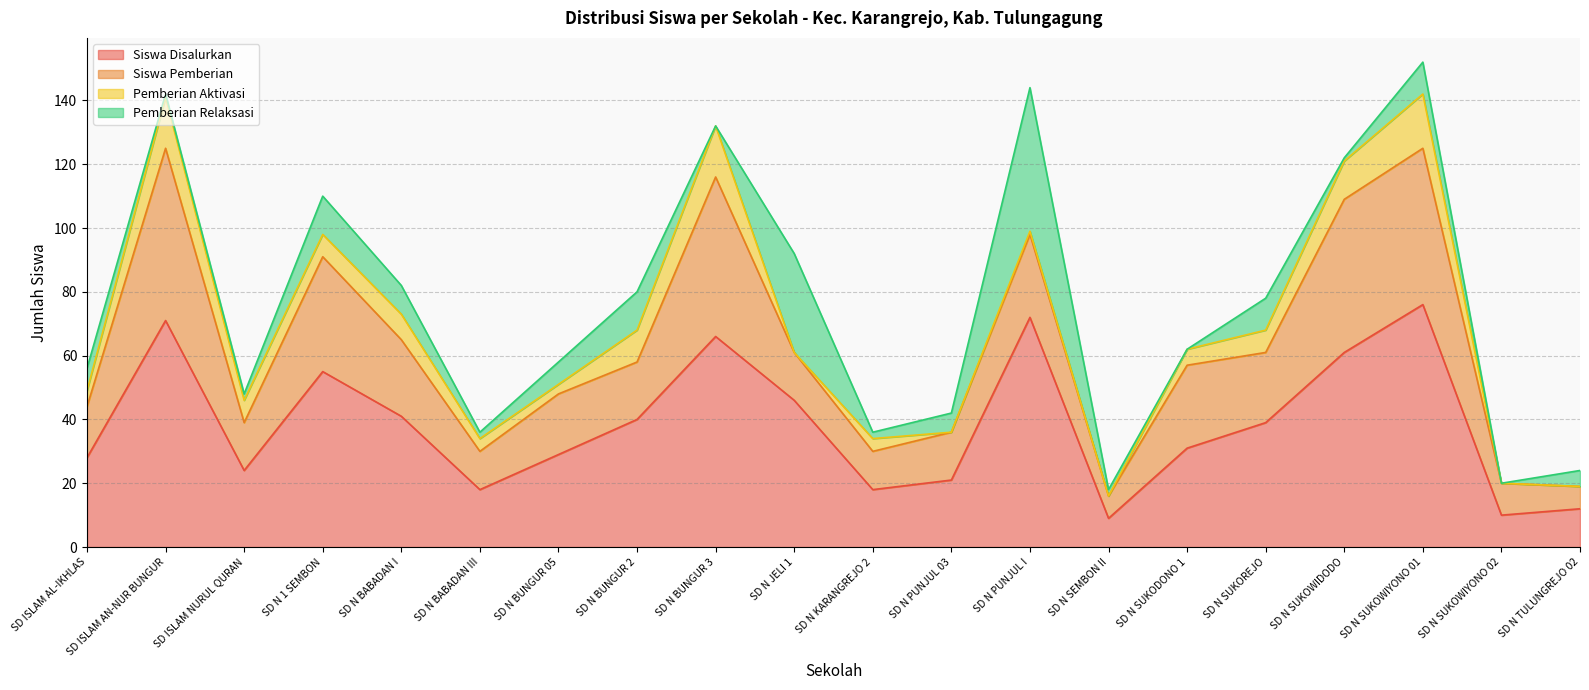

At how many categories does at least one series exceed 7?

20